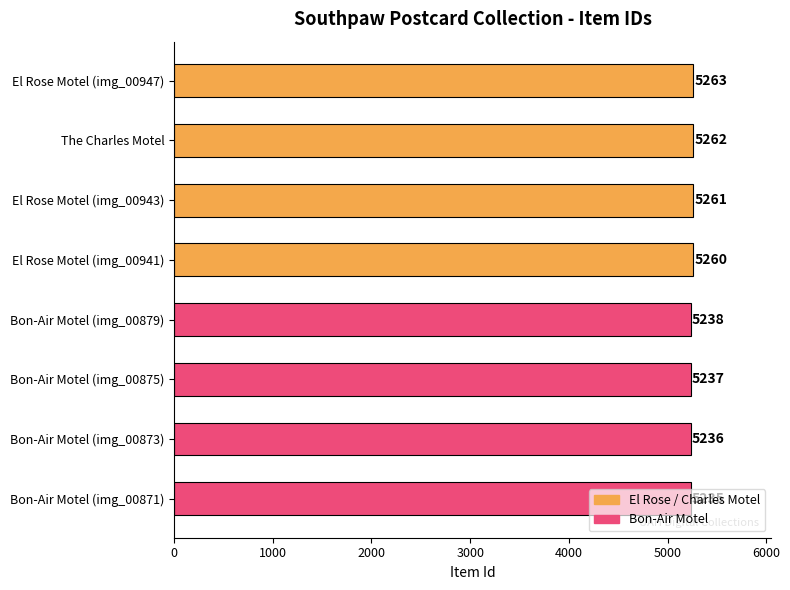

Does the chart contain any negative values?

No